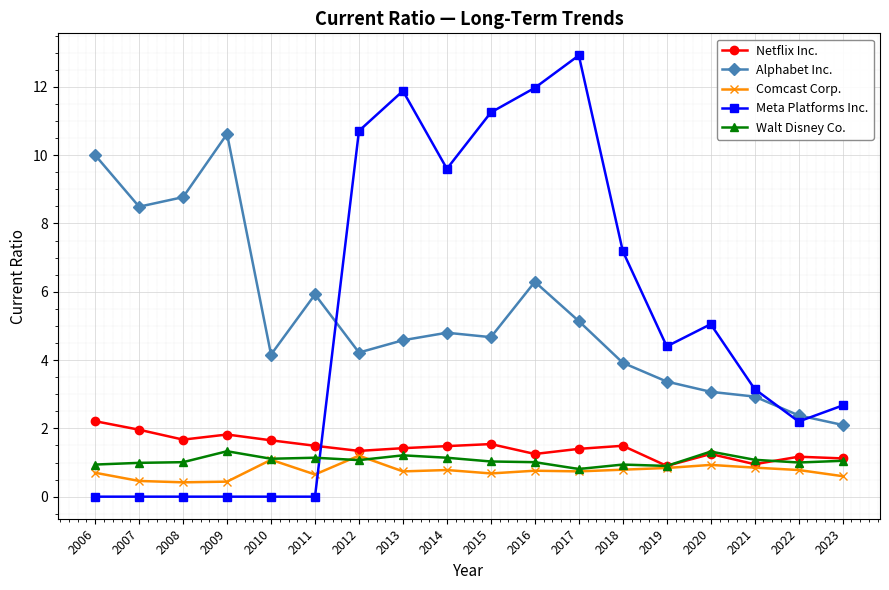

Is the value of Alphabet Inc. at 2012 greater than the value of Meta Platforms Inc. at 2011?

Yes